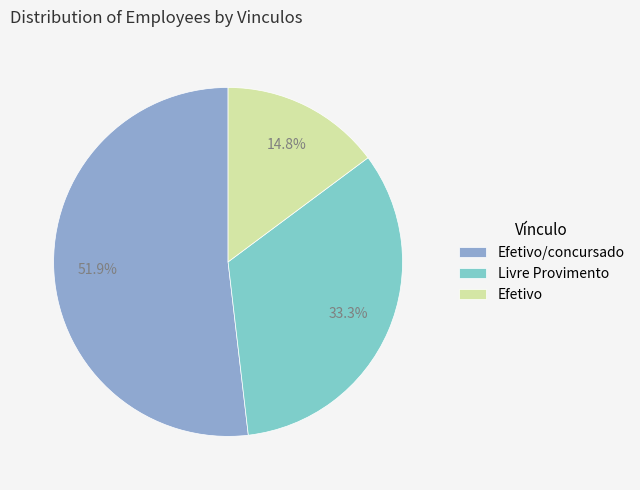

Which slice represents more than half of the pie?

Efetivo/concursado